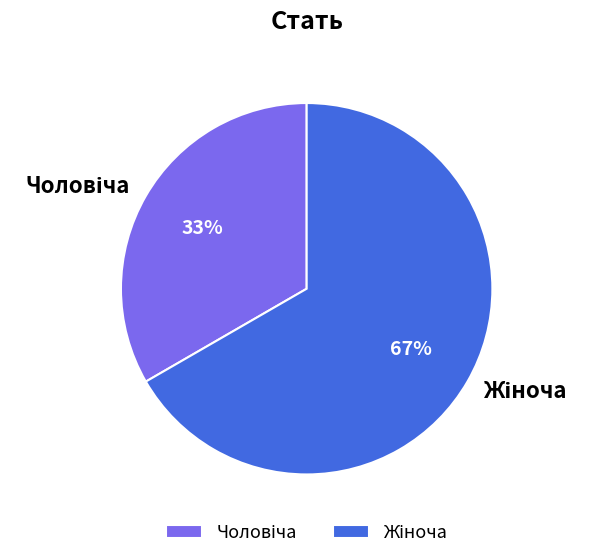

Is there a majority slice in this chart?

Yes